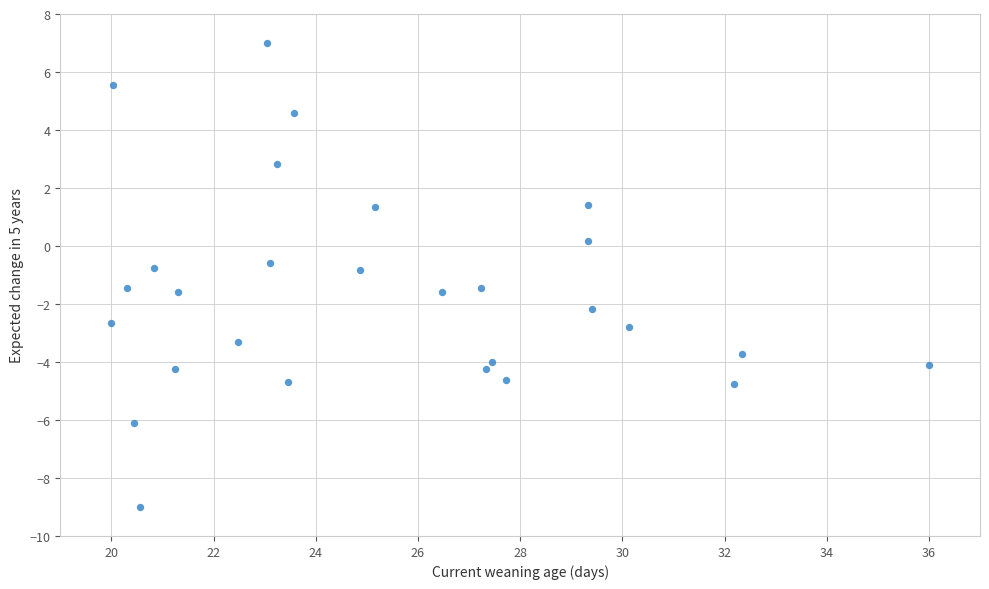

What is the range of X values (max minus min)?

16.0